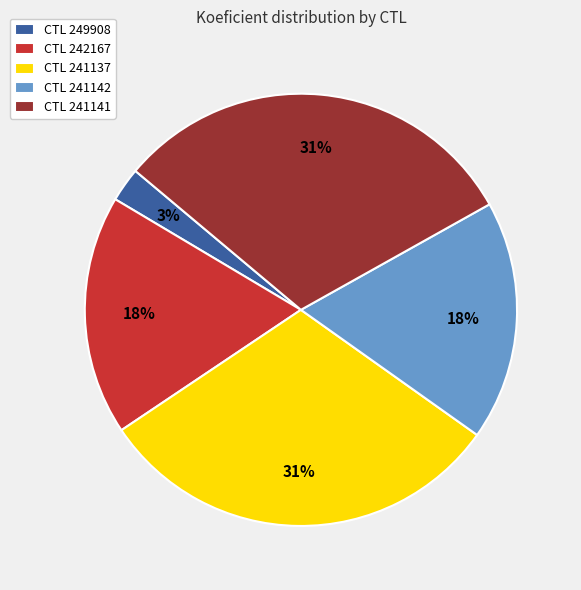

How many slices are in this pie chart?

5